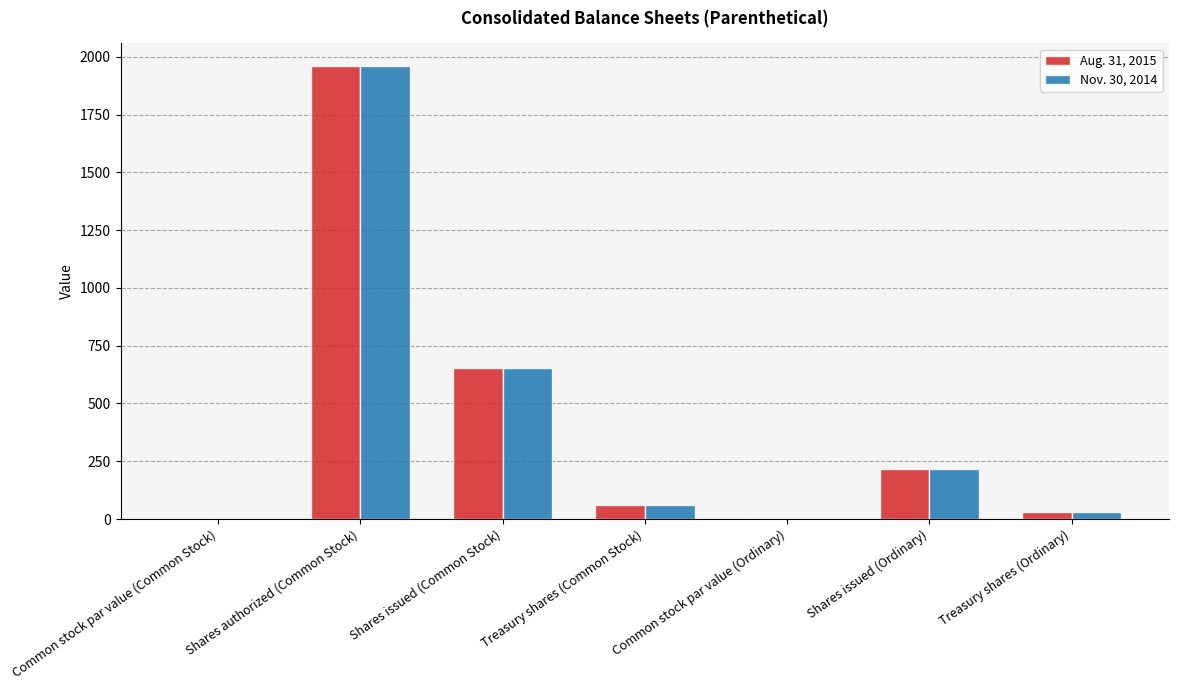

Which category has the highest value in the Nov. 30, 2014 series?

Shares authorized (Common Stock)